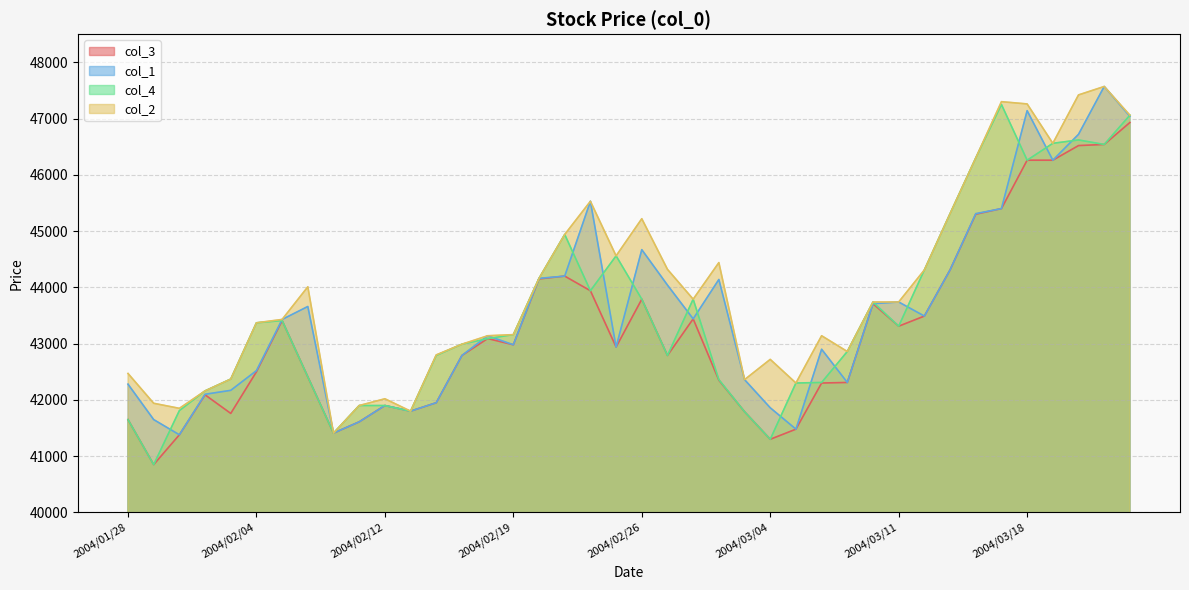

Which series has the largest total across all categories?

col_2